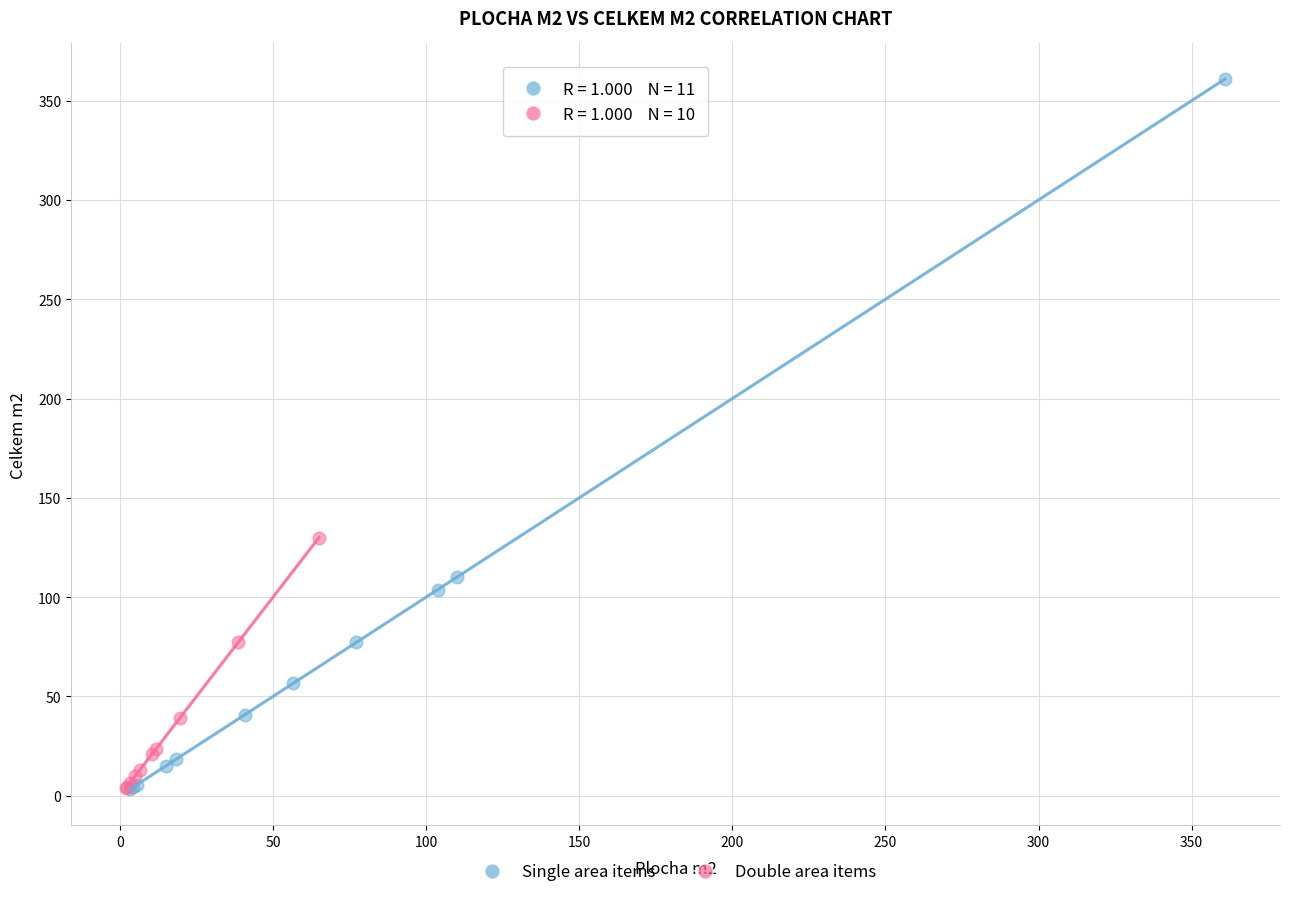

Which series has the largest Y range (max minus min)?

Single area items